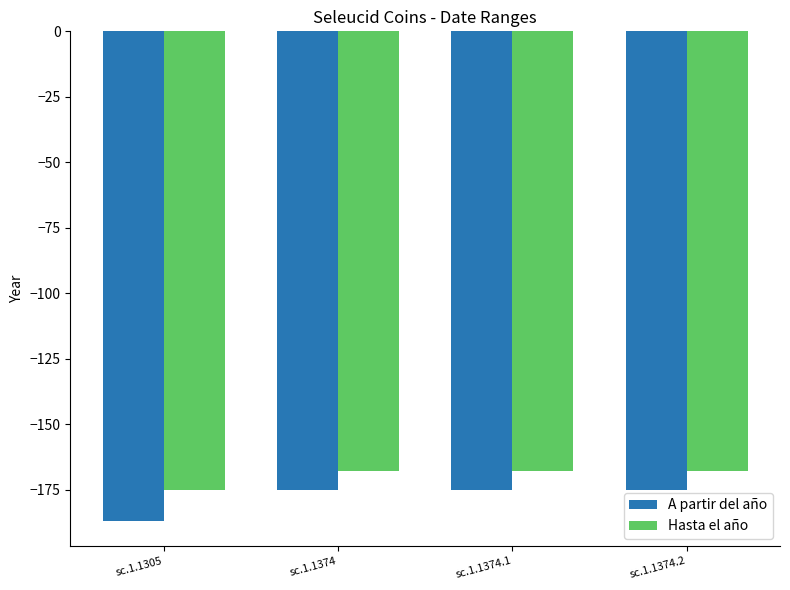

What is the minimum value for Hasta el año?

-175